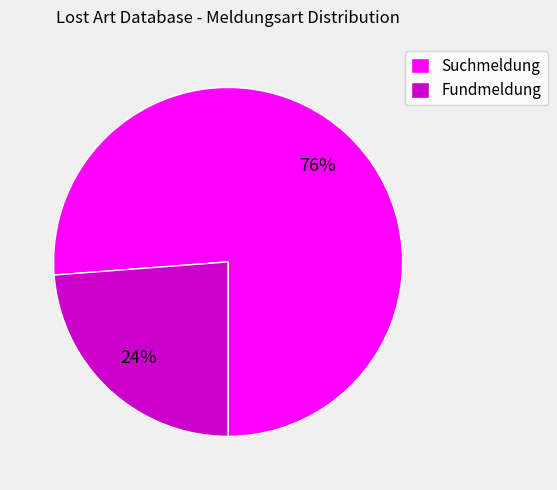

Rank the categories by value from highest to lowest.

Suchmeldung, Fundmeldung